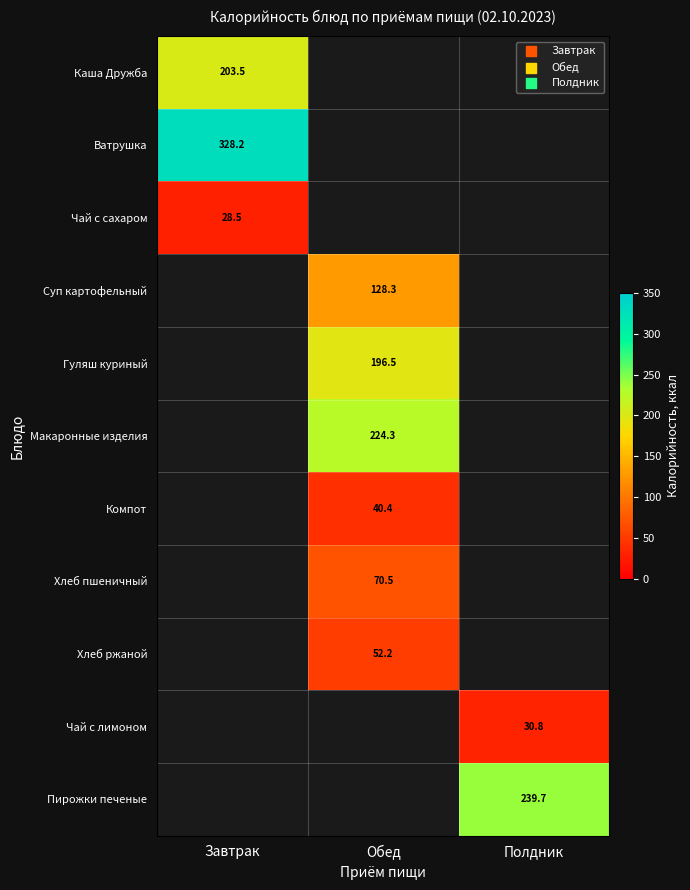

The Каша Дружба series shows 203.5 at Завтрак. True or false?

True